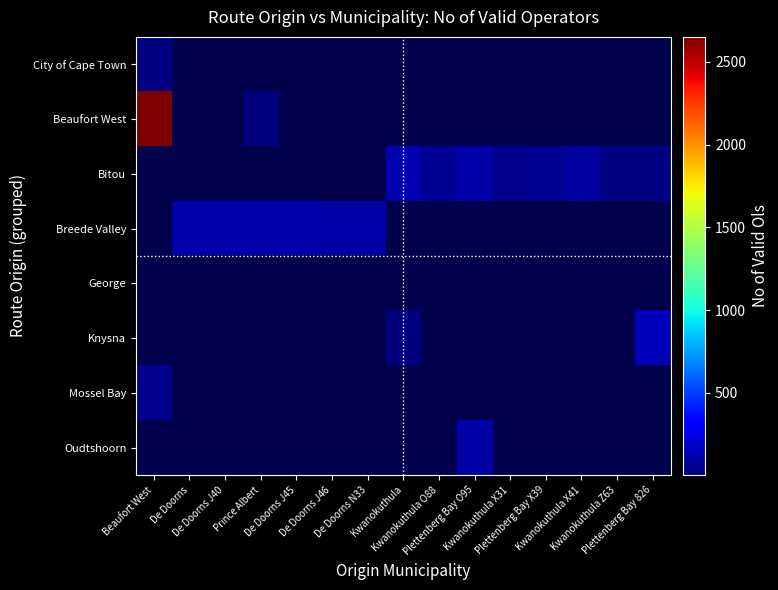

Rank the series by their maximum value, from highest to lowest.

Beaufort West, Bitou, Breede Valley, George, Knysna, Mossel Bay, Oudtshoorn, City of Cape Town